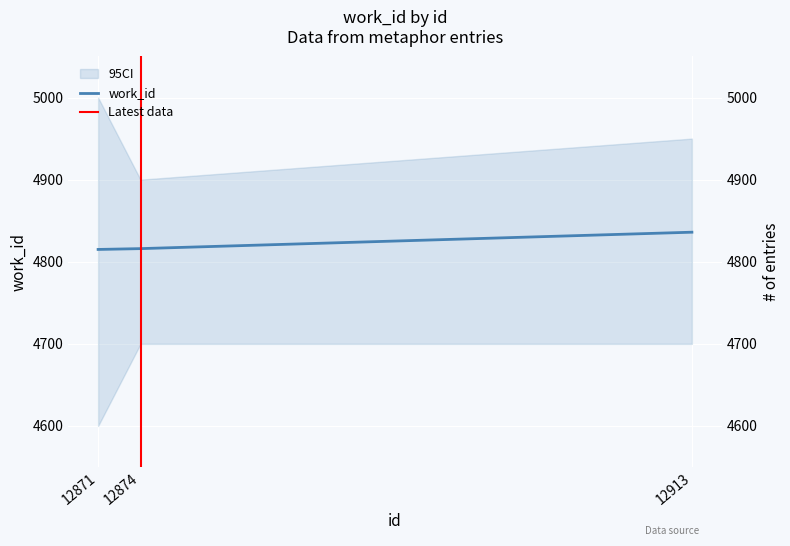

At which category does the chart reach its peak across all series?

12913